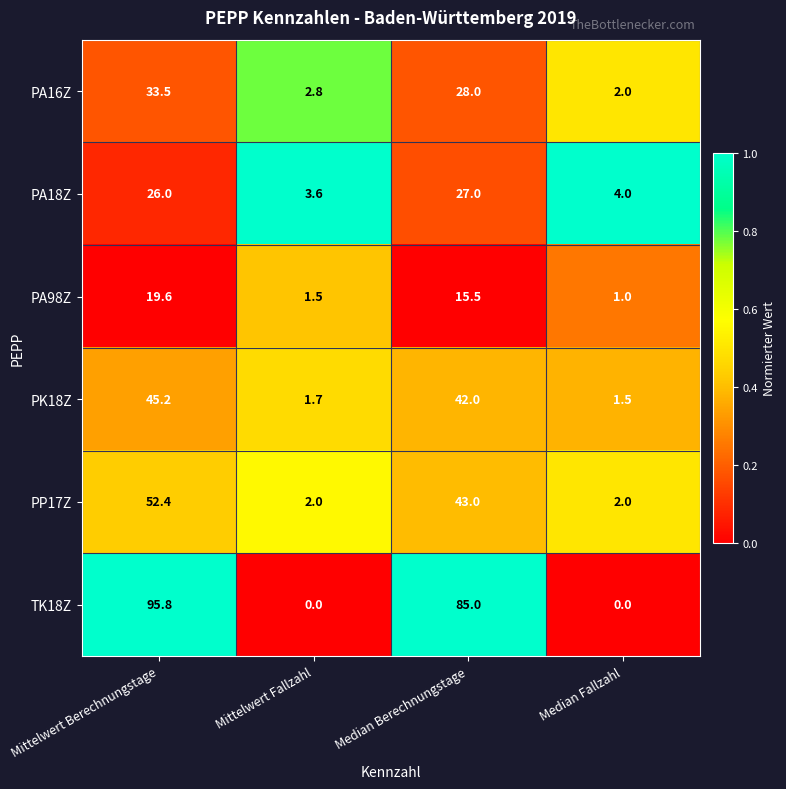

Which series has the largest total across all categories?

TK18Z